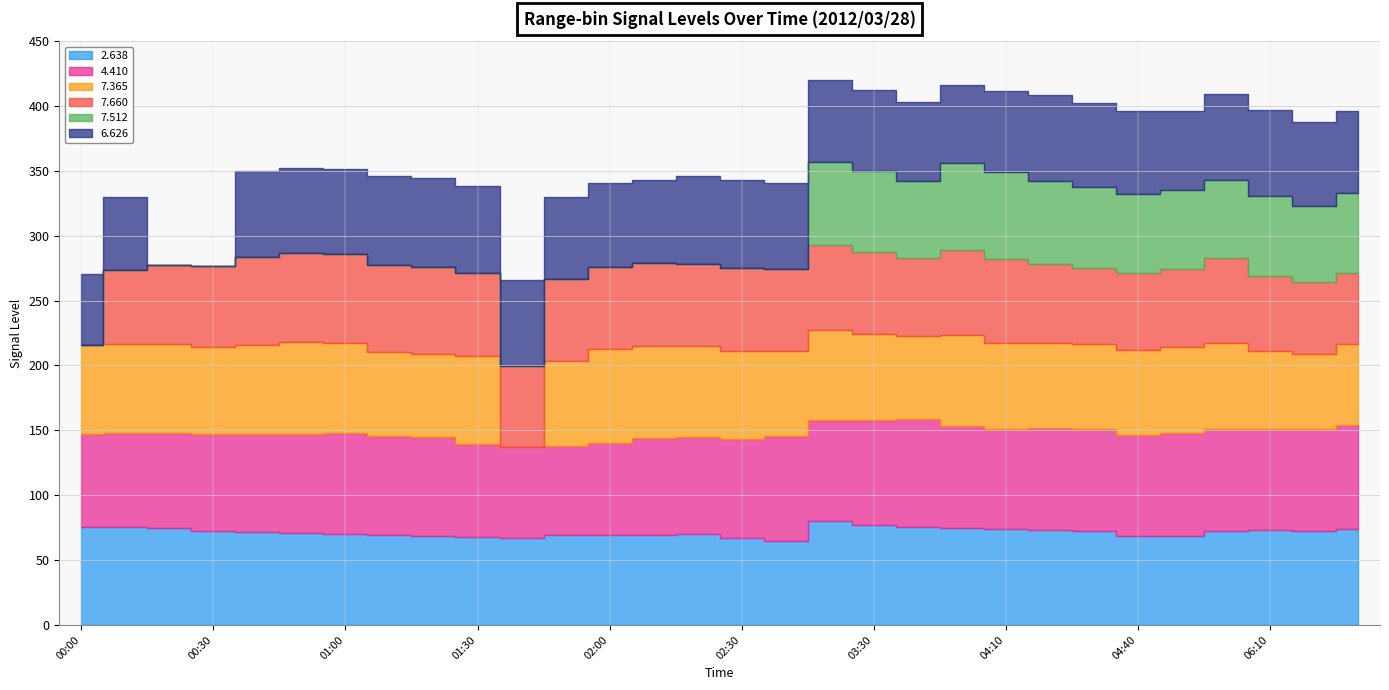

At which category does 4.410 reach its first local peak?

2012/03/28 01:00